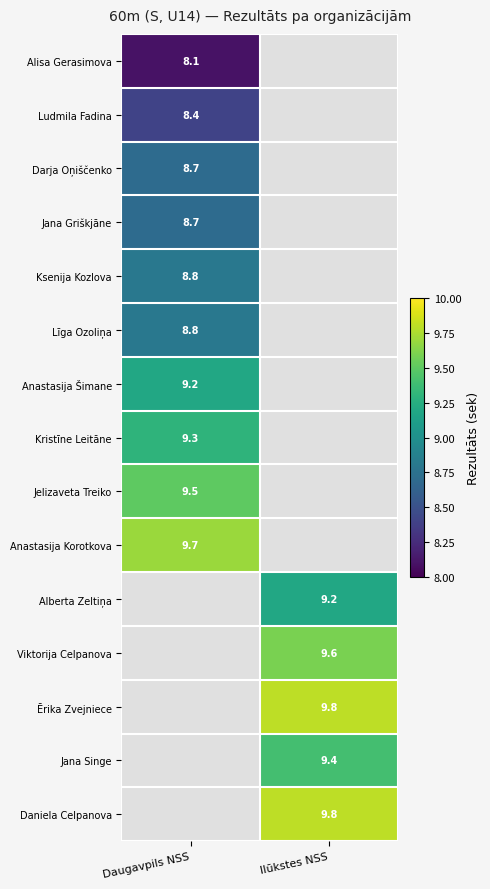

Is it true that Anastasija Šimane equals 9.2 at Daugavpils NSS?

True